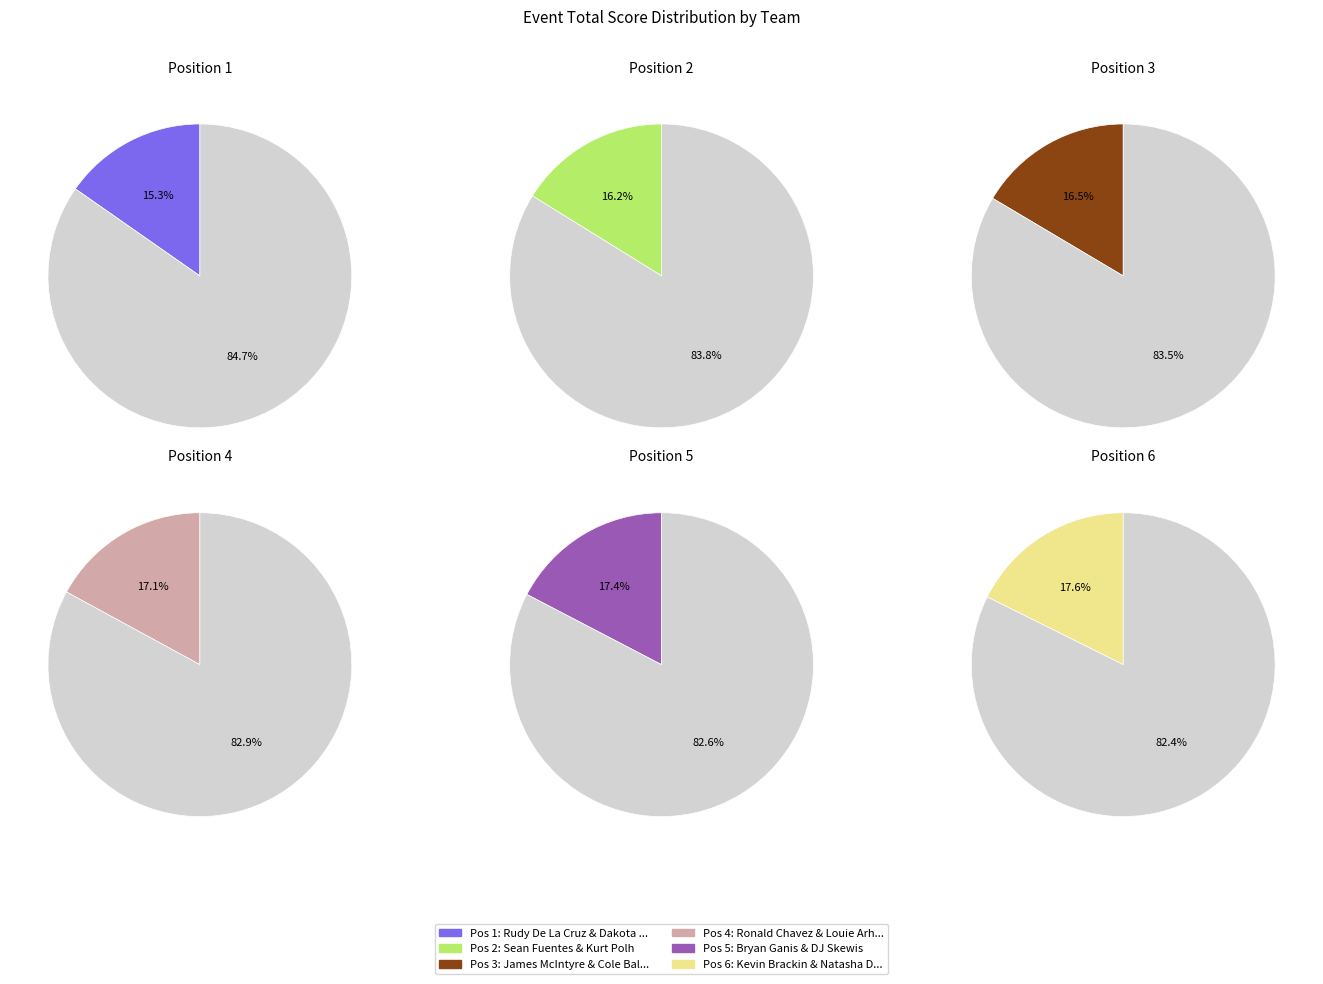

Is it true that Bryan Ganis & DJ Skewis is 17% of the pie?

True